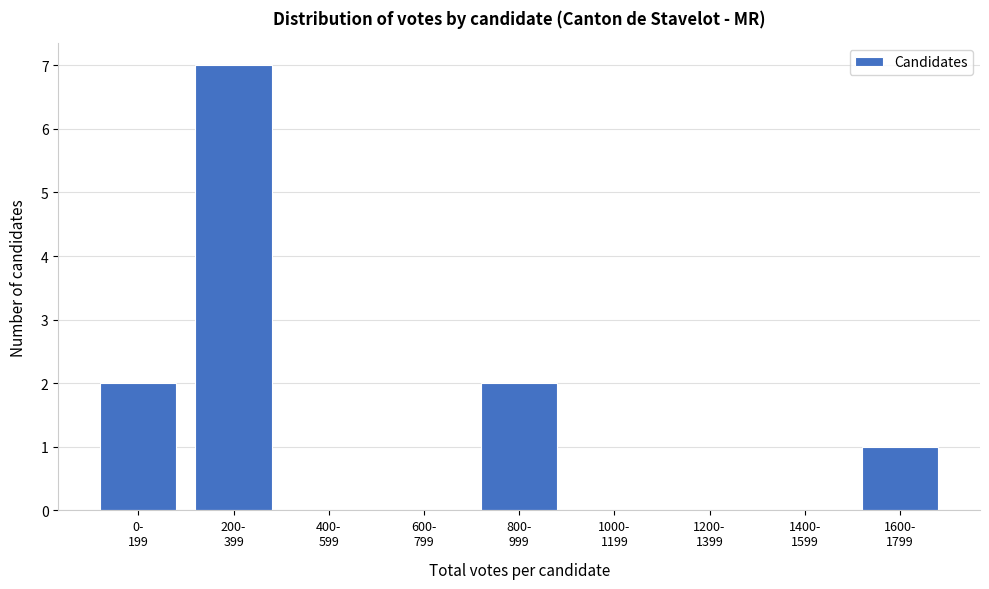

What is the sum of all values?

12